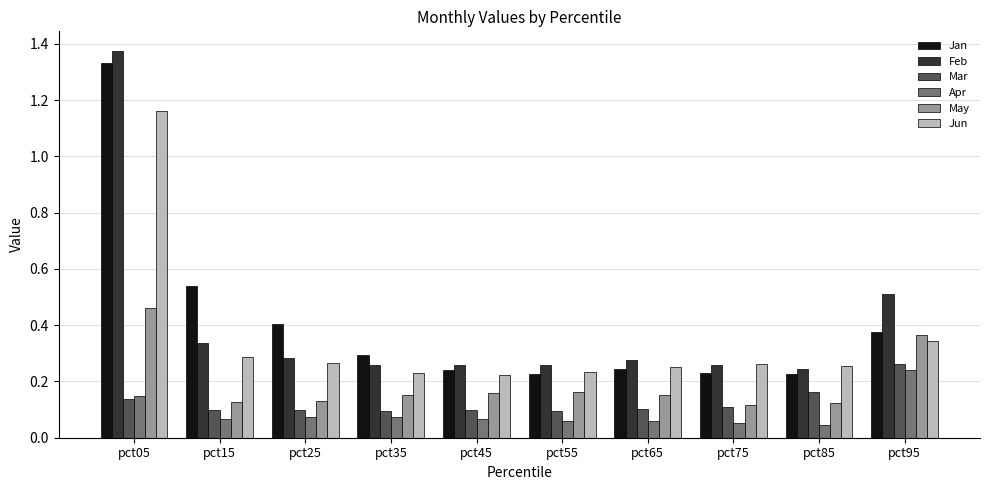

What are all the series names shown in the legend?

Jan, Feb, Mar, Apr, May, Jun